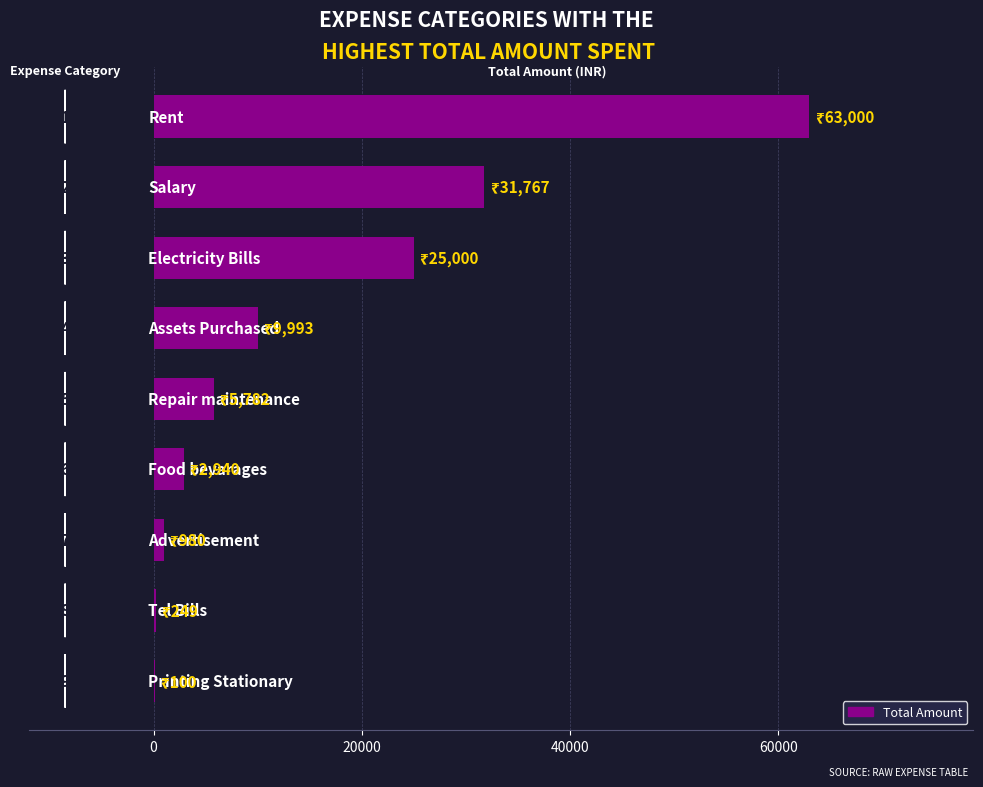

What is the greatest value displayed?

63000